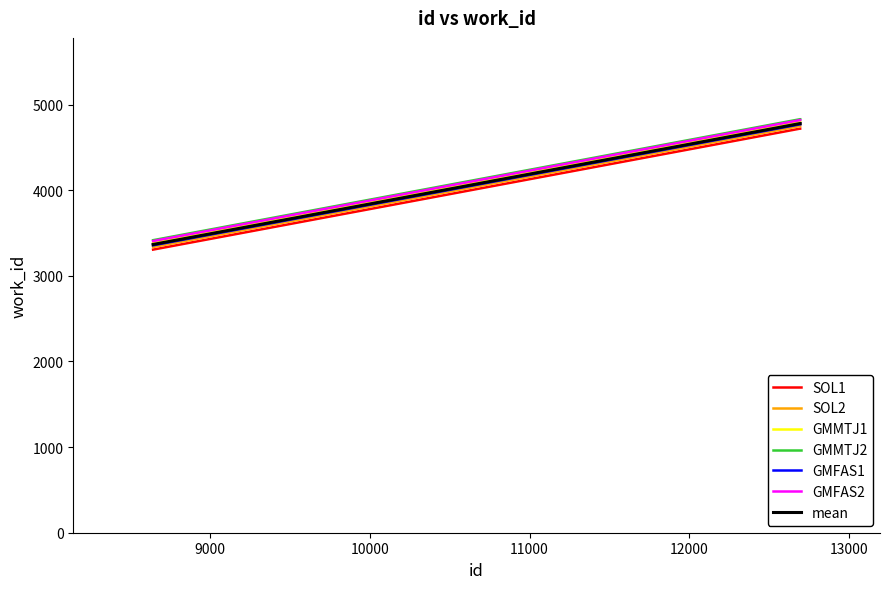

What is the maximum value shown in the chart?

4830